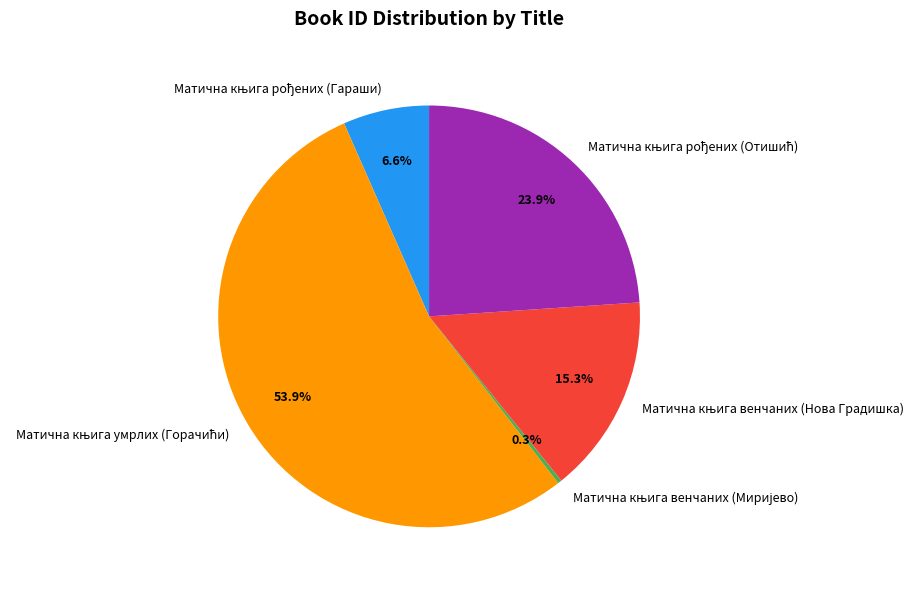

Does any single category account for the majority?

Yes